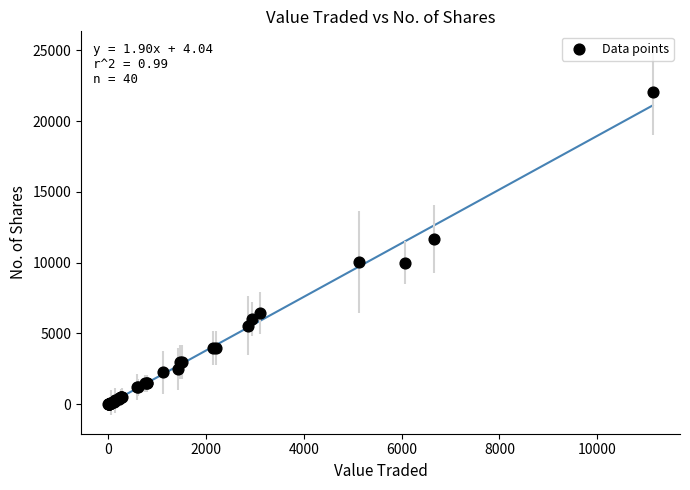

What Y value in the scatter plot is closest to 11027?

11683